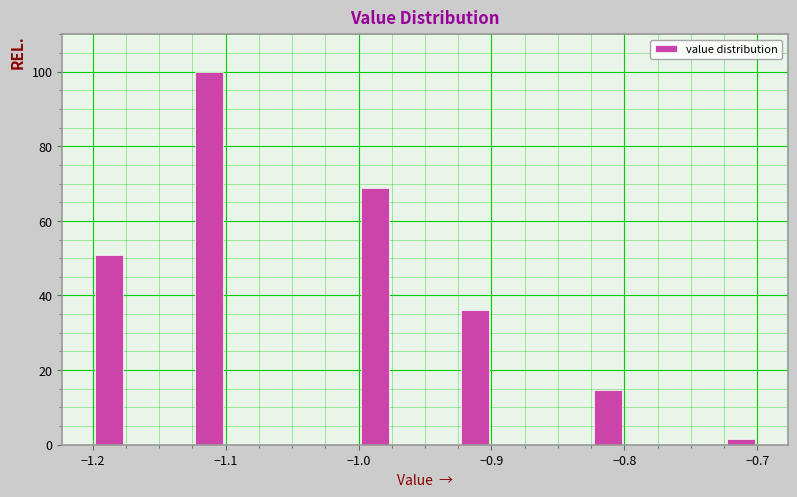

Around what value on the x-axis is the tallest bar? Give the approximate position of its centre, as read against the axis.

-1.11